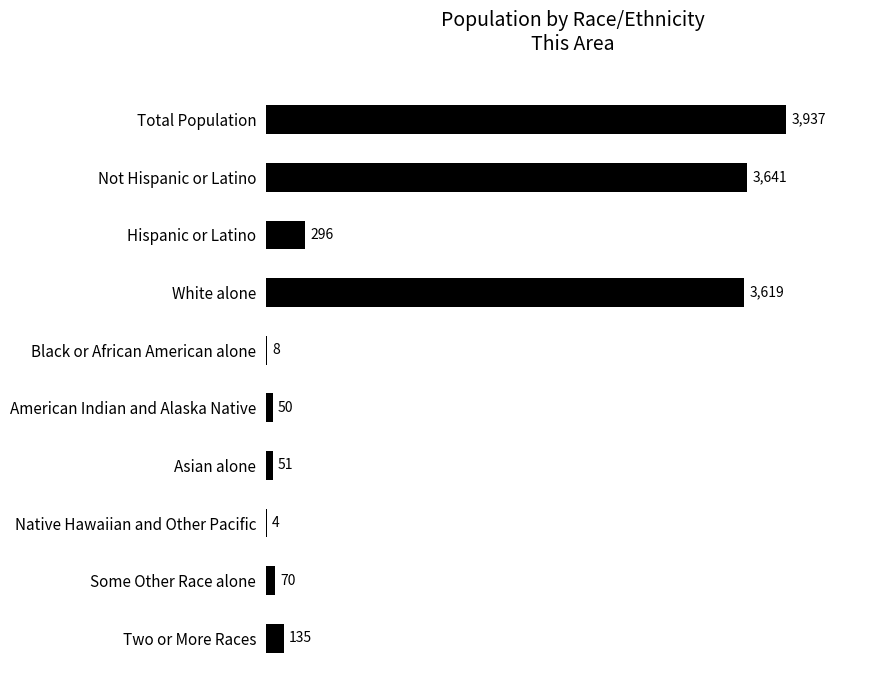

True or false: the data shows 8 at Black or African American alone.

True